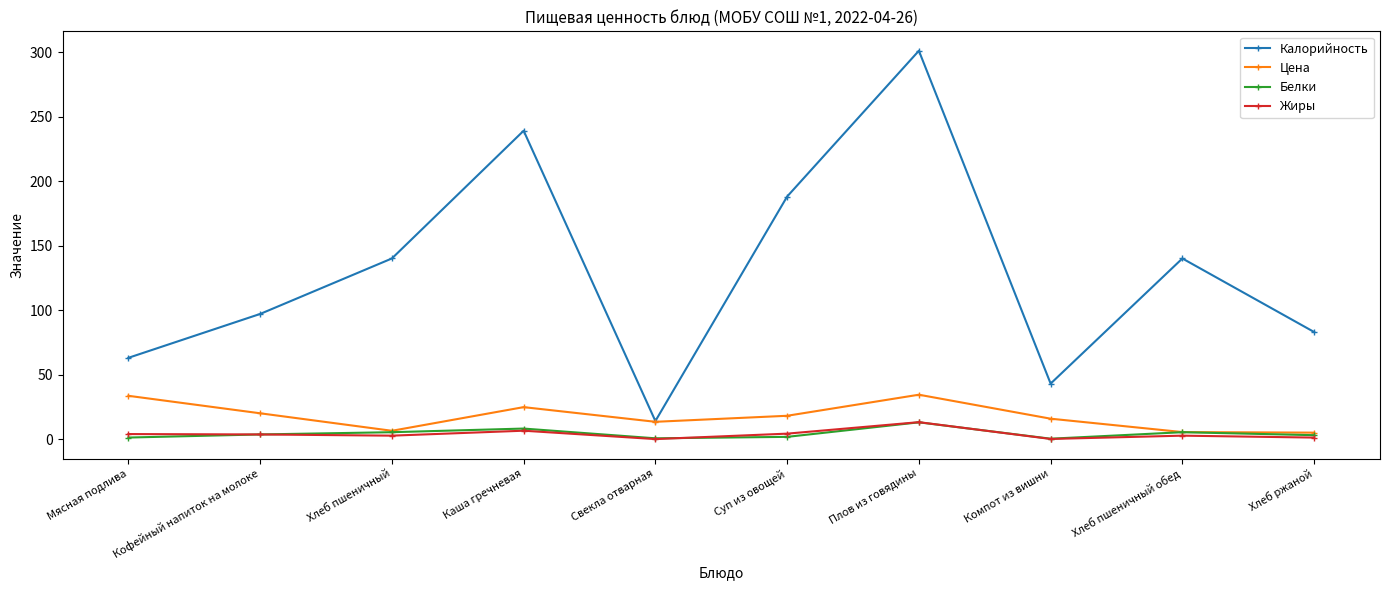

Count the number of data series in this chart.

4